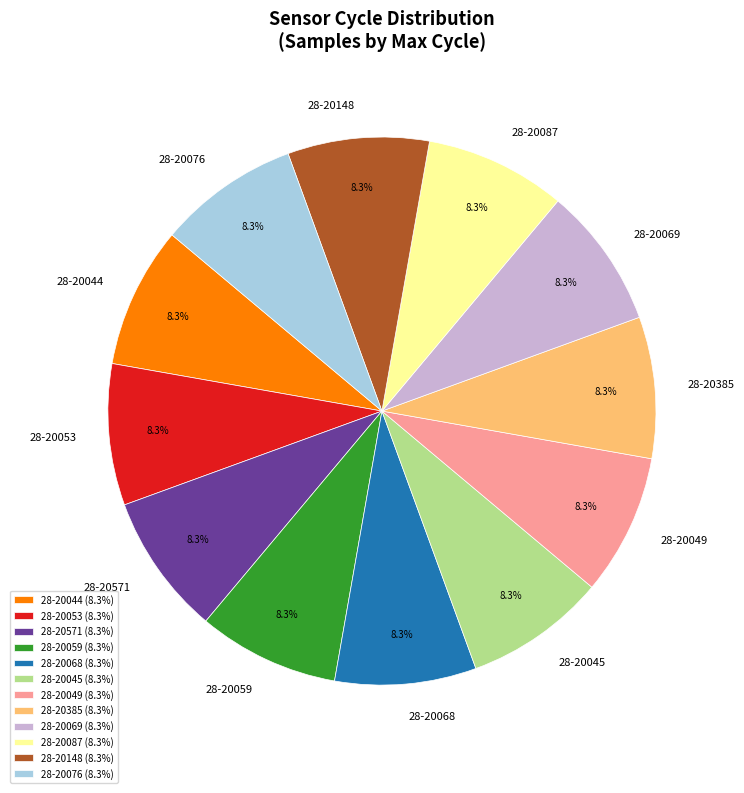

The 28-20059 slice represents 8% of the pie. True or false?

True